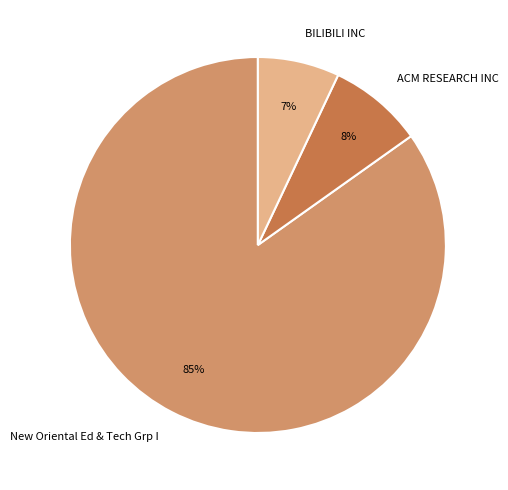

To the nearest percent, what portion does BILIBILI INC represent?

7%